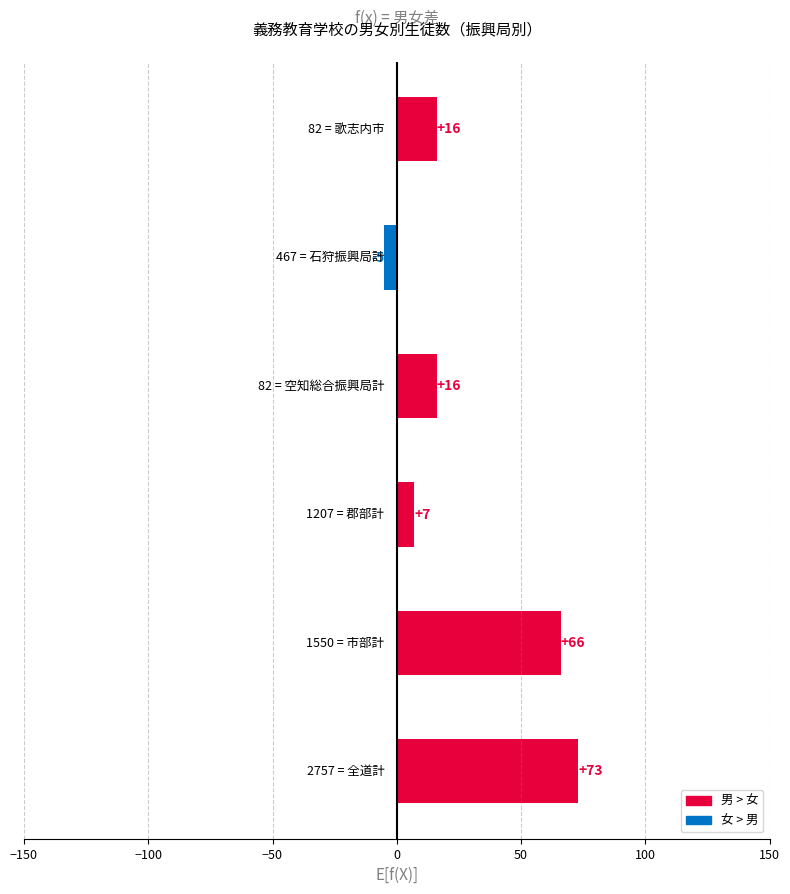

What is the minimum value shown in the chart?

-5